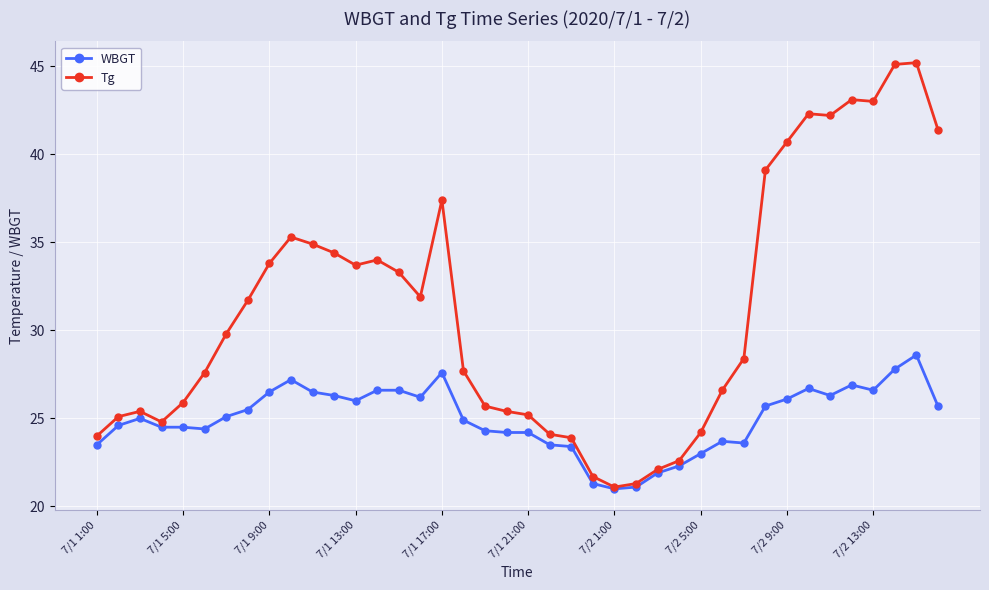

Which series has the largest range (max minus min)?

Tg